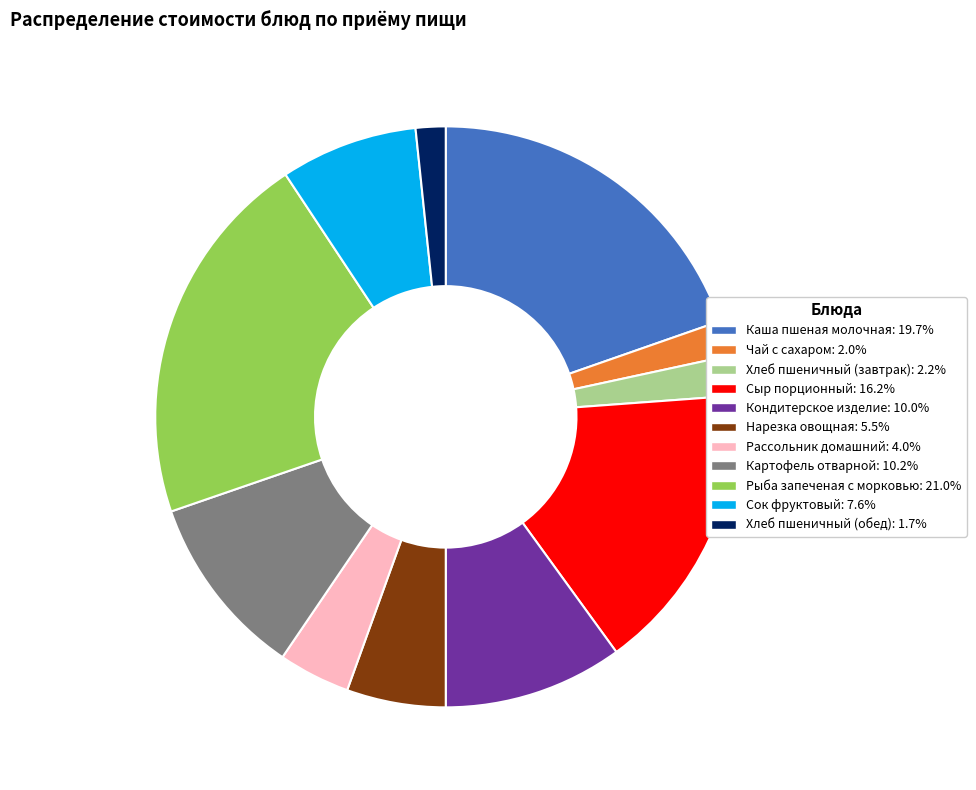

Does Кондитерское изделие represent more than half of the total?

No